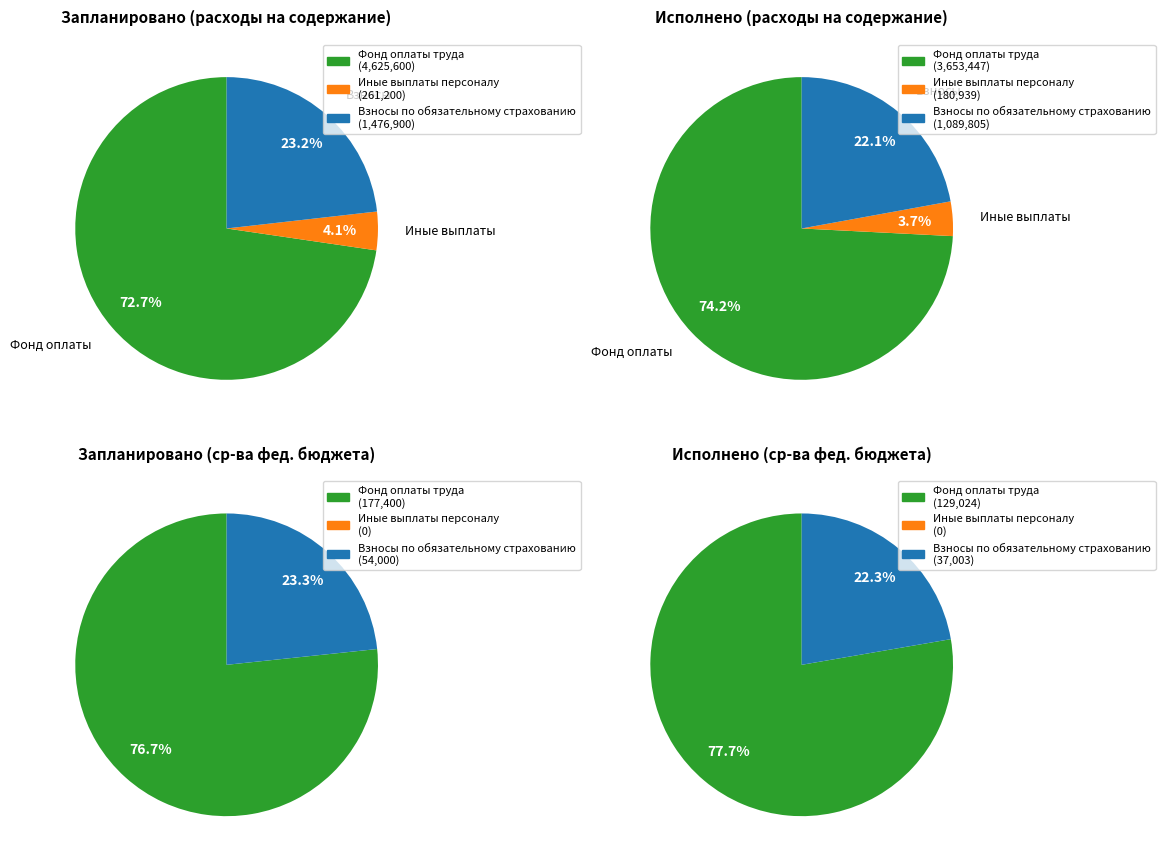

What is the largest slice in the pie chart?

Фонд оплаты труда